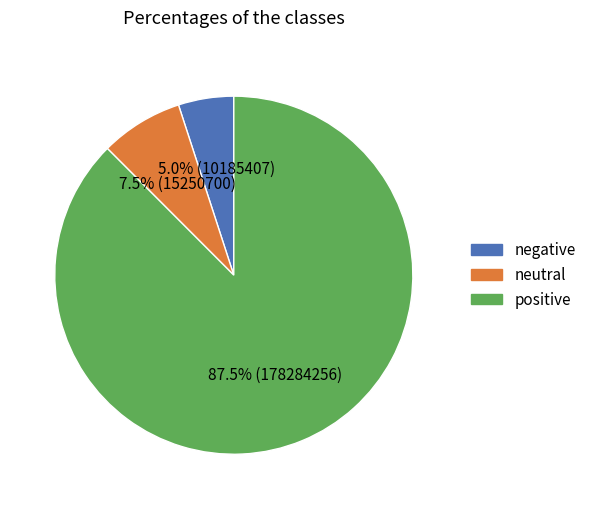

Does any single category account for the majority?

Yes